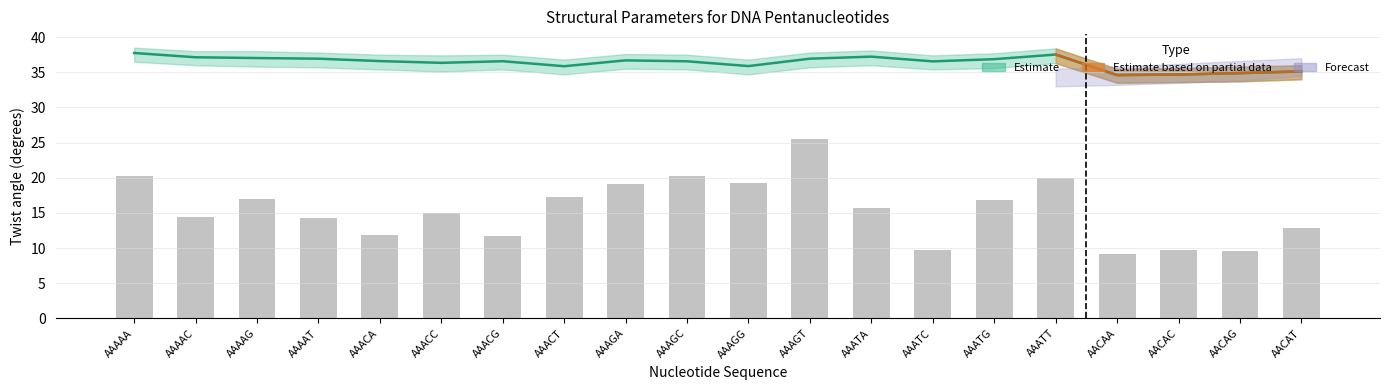

True or false: Roll angle (low) has a value of 3.2 at AAACC.

False